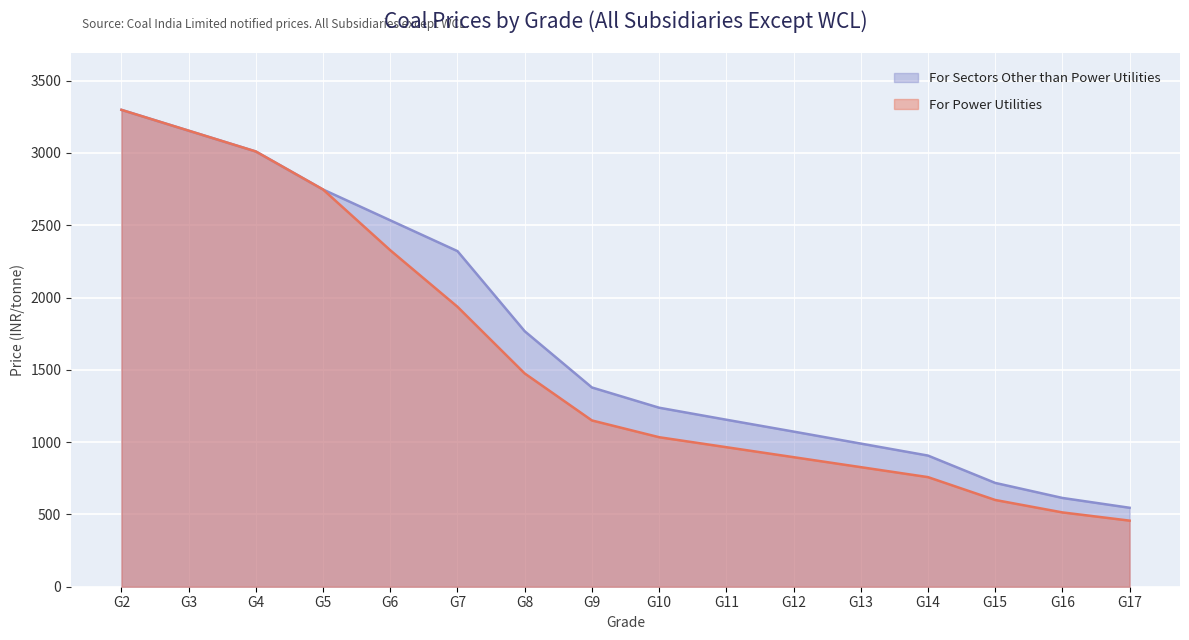

What is the value of the For Sectors Other than Power Utilities point at the 8th from the left?

1378